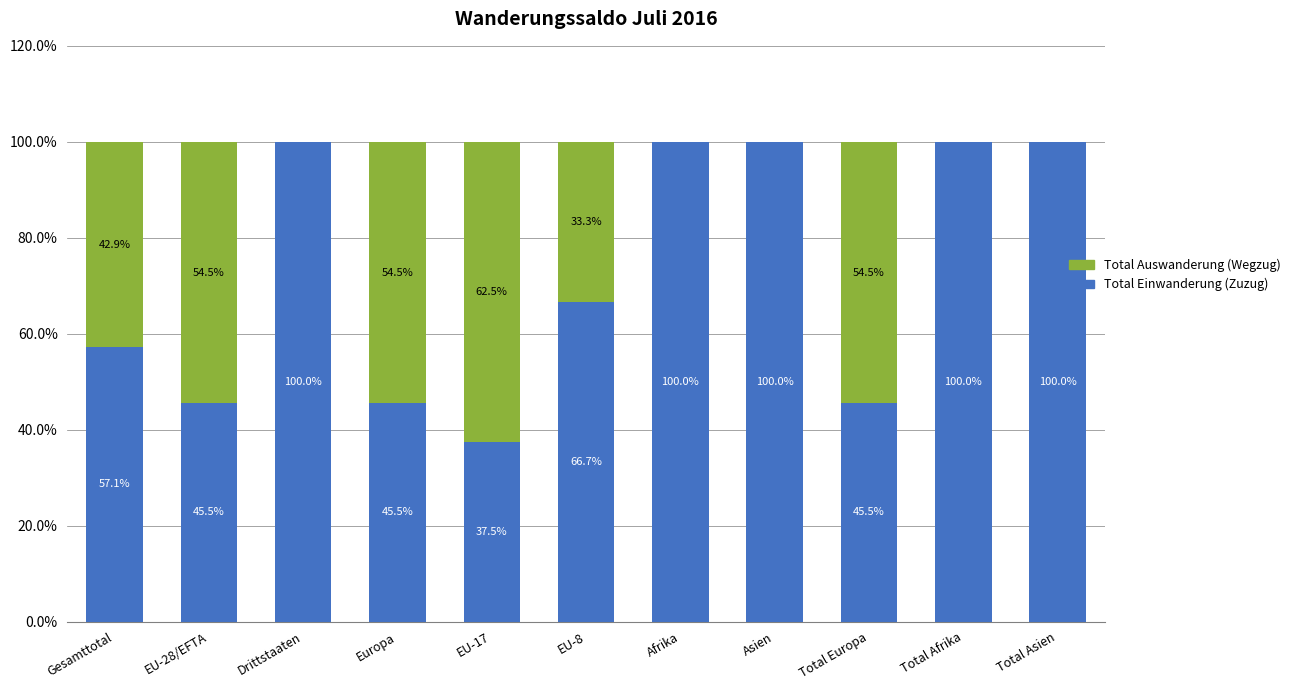

What is the difference between the Total Einwanderung (Zuzug) values at Gesamttotal and Total Asien?

42.9